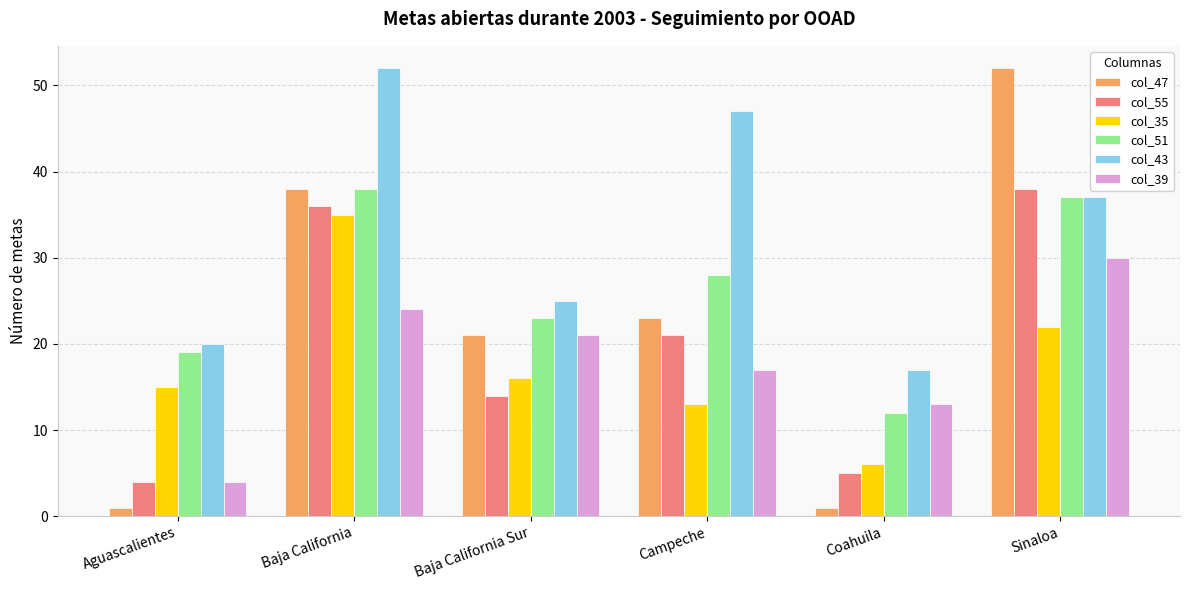

Are the bars horizontal?

No